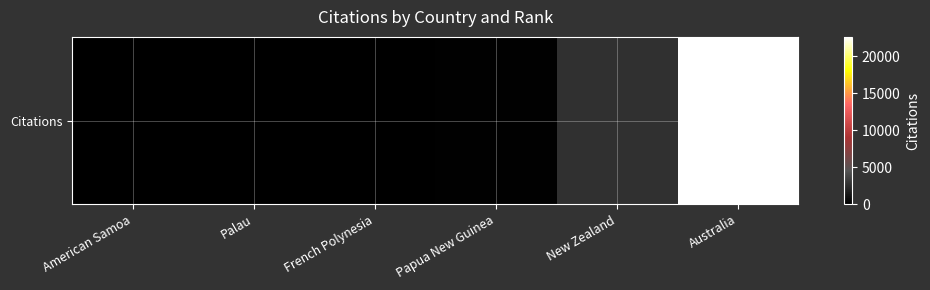

The chart shows a value of 11 at Palau. True or false?

True